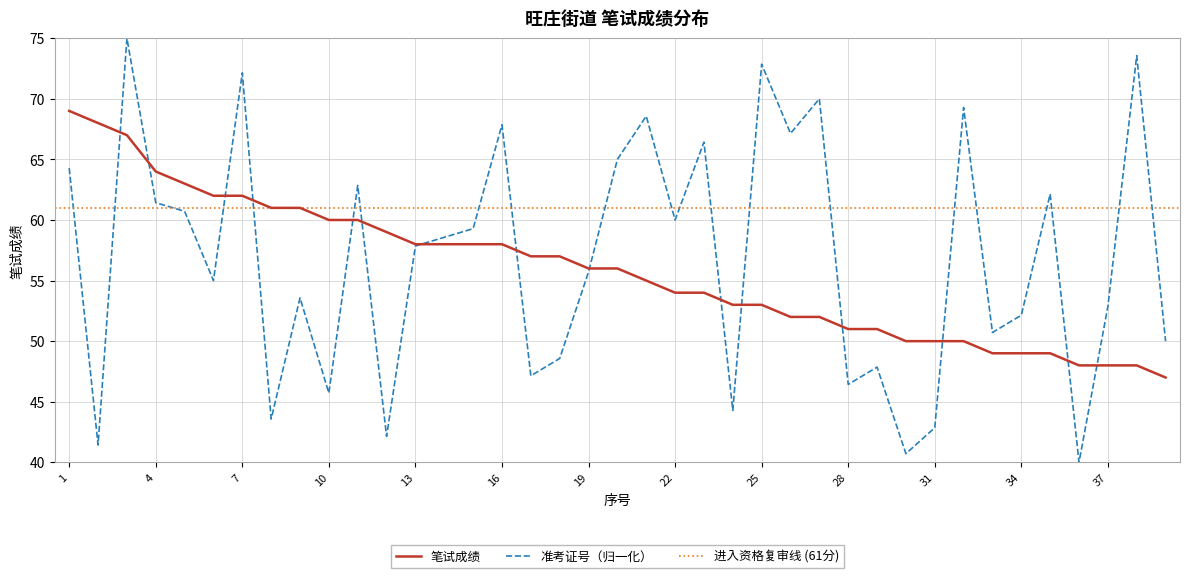

Reading left to right, extract all data points from this chart.

准考证号: 1=64.3	2=41.4	3=75.0	4=61.4	5=60.7	6=55.0	7=72.1	8=43.6	9=53.6	10=45.7	11=62.9	12=42.1	13=57.9	14=58.6	15=59.3	16=67.9	17=47.1	18=48.6	19=55.7	20=65.0	21=68.6	22=60.0	23=66.4	24=44.3	25=72.9	26=67.1	27=70.0	28=46.4	29=47.9	30=40.7	31=42.9	32=69.3	33=50.7	34=52.1	35=62.1	36=40.0	37=52.9	38=73.6	39=50.0
笔试成绩: 1=69.0	2=68.0	3=67.0	4=64.0	5=63.0	6=62.0	7=62.0	8=61.0	9=61.0	10=60.0	11=60.0	12=59.0	13=58.0	14=58.0	15=58.0	16=58.0	17=57.0	18=57.0	19=56.0	20=56.0	21=55.0	22=54.0	23=54.0	24=53.0	25=53.0	26=52.0	27=52.0	28=51.0	29=51.0	30=50.0	31=50.0	32=50.0	33=49.0	34=49.0	35=49.0	36=48.0	37=48.0	38=48.0	39=47.0